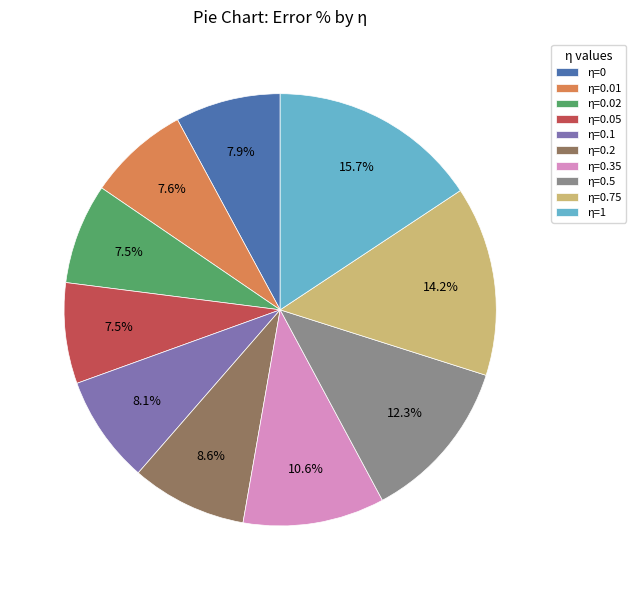

Is the sum of η=0.5 and η=0.01 greater than half?

No